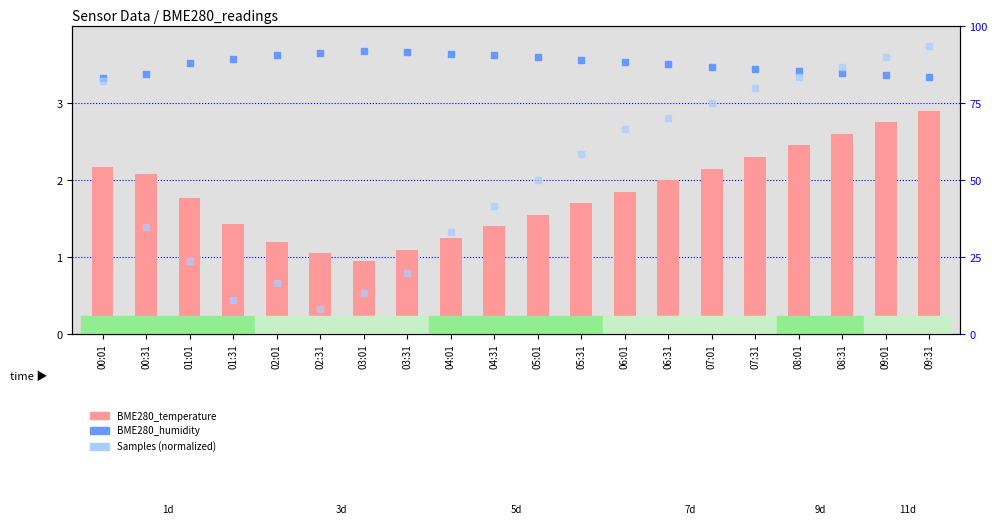

At which category is the sum across all series the highest?

09:31